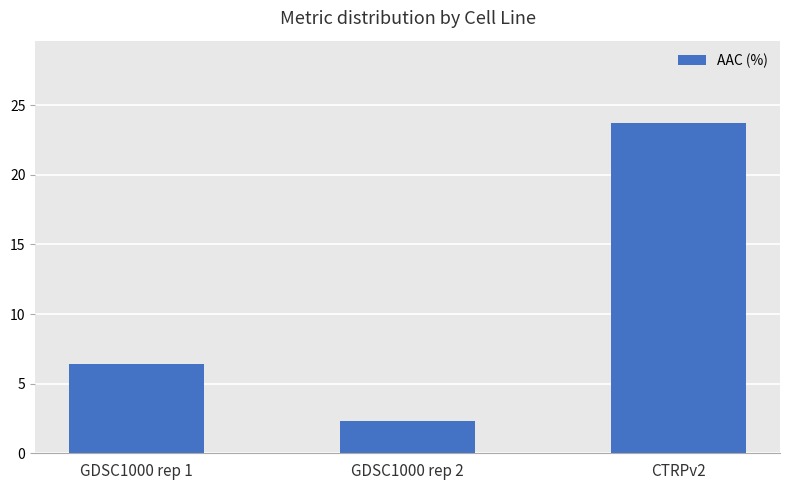

What is the difference between the values at GDSC1000 rep 2 and GDSC1000 rep 1?

4.1